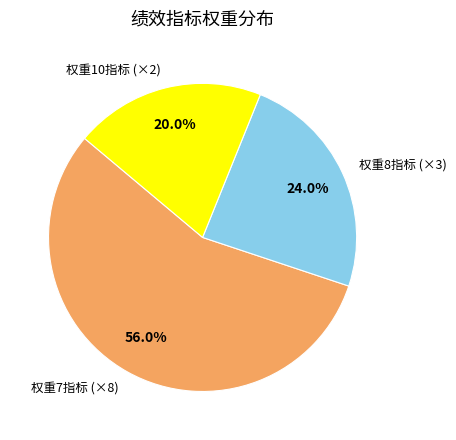

What is the majority slice?

权重7指标 (×8)